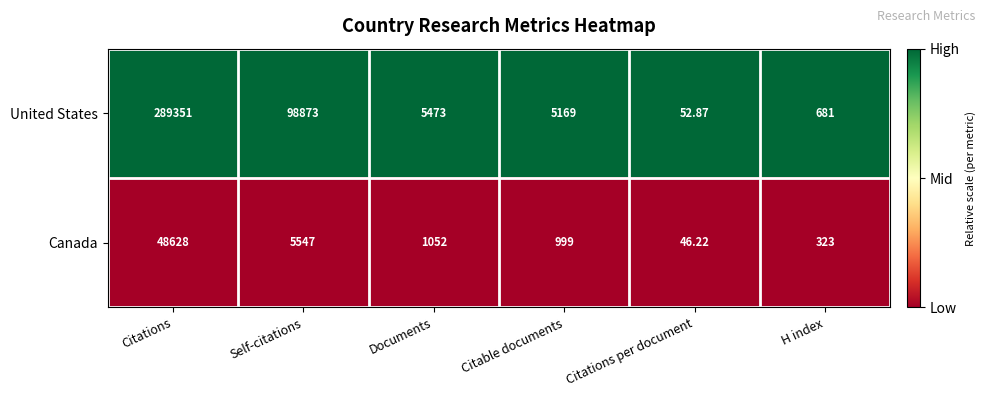

Rank the categories by United States value from highest to lowest.

Citations, Self-citations, Documents, Citable documents, H index, Citations per document